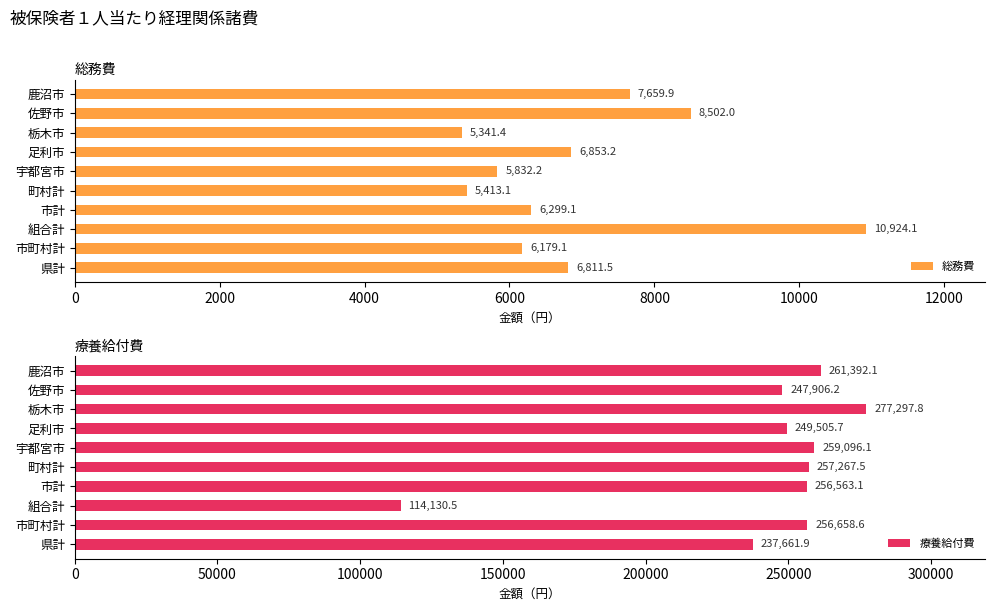

Where is 総務費 nearest to the value 8132?

佐野市